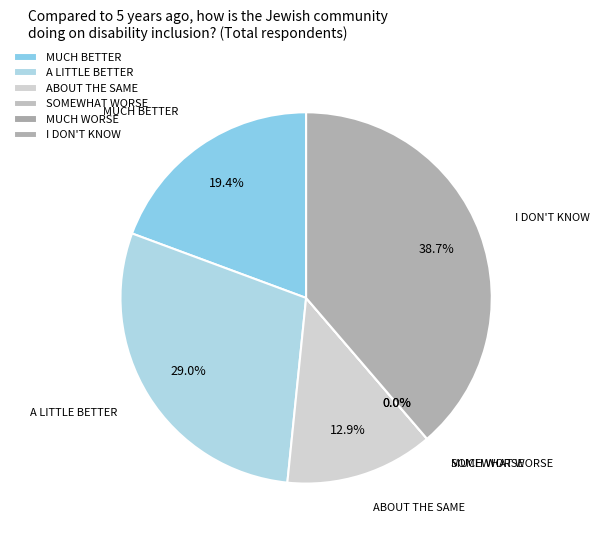

Rank the categories by value from lowest to highest.

SOMEWHAT WORSE, MUCH WORSE, ABOUT THE SAME, MUCH BETTER, A LITTLE BETTER, I DON'T KNOW